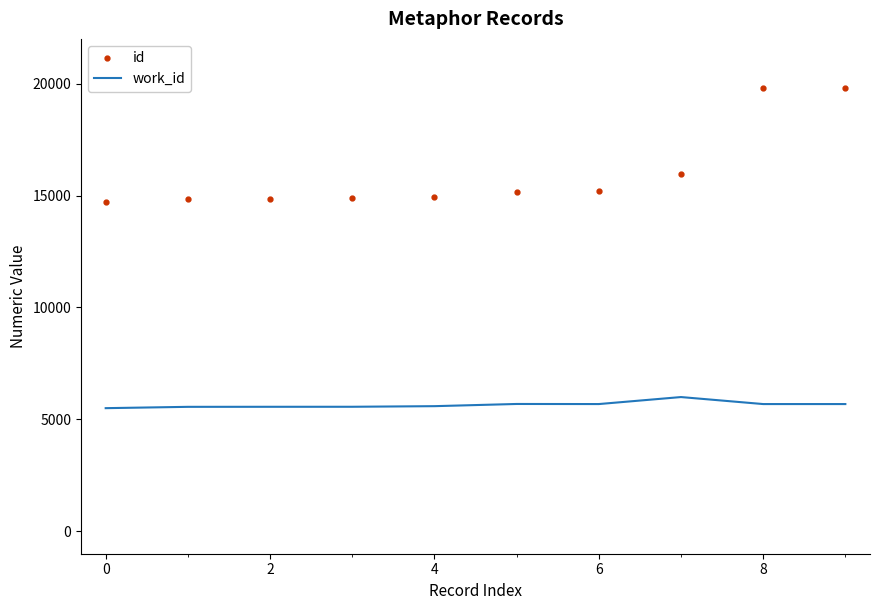

What is the minimum value for work_id?

5503